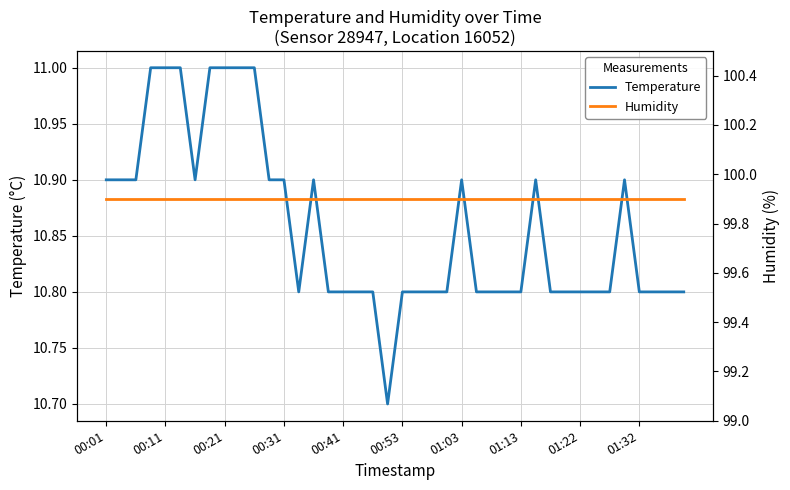

Which series has the largest total across all categories?

humidity